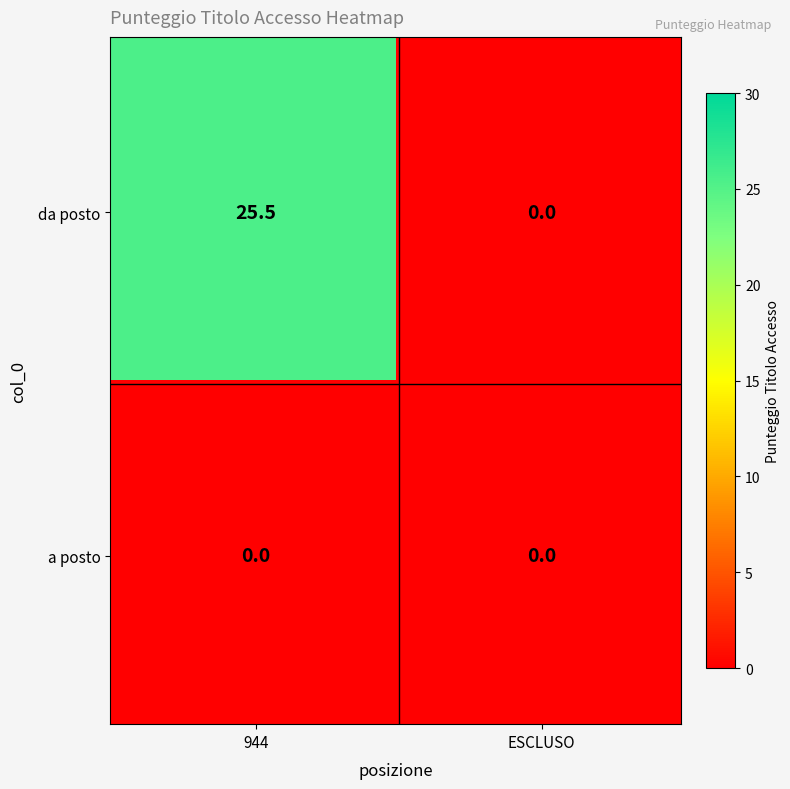

Reading left to right, transcribe all the data shown in this chart.

da posto: 0=25.5	1=0.0
a posto: 0=0.0	1=0.0